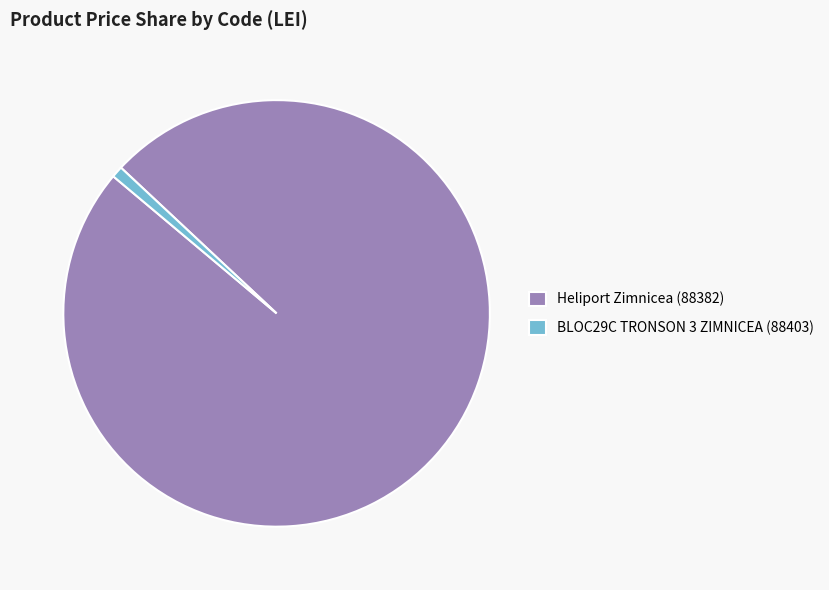

How many segments does this pie chart have?

2